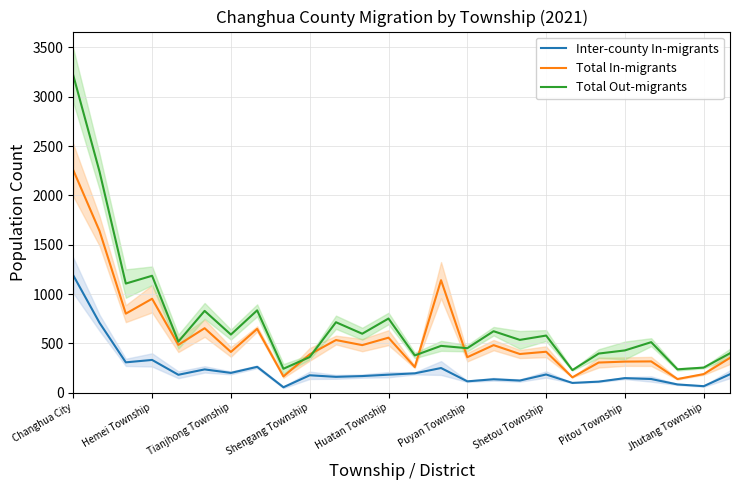

What is the difference between the maximum and minimum values in the Total In-migrants series?

2117.0